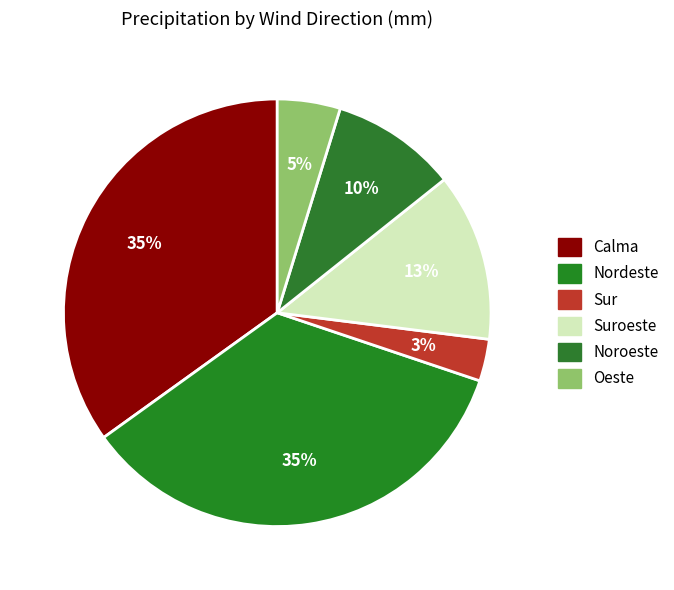

Which slice is the largest?

Calma